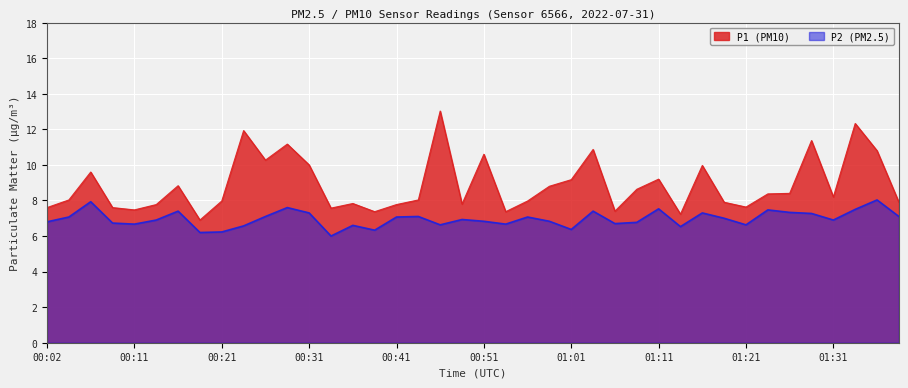

List the series in order of their peak value, lowest first.

P2 (PM2.5), P1 (PM10)